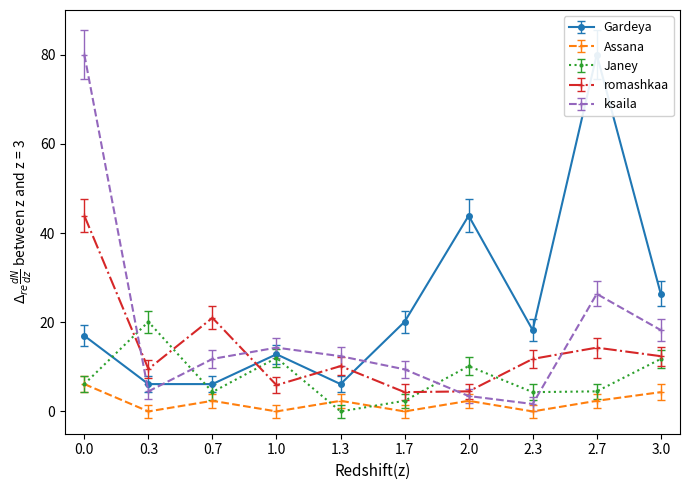

Which series ends up on top after the final intersection of romashkaa and Gardeya?

Gardeya